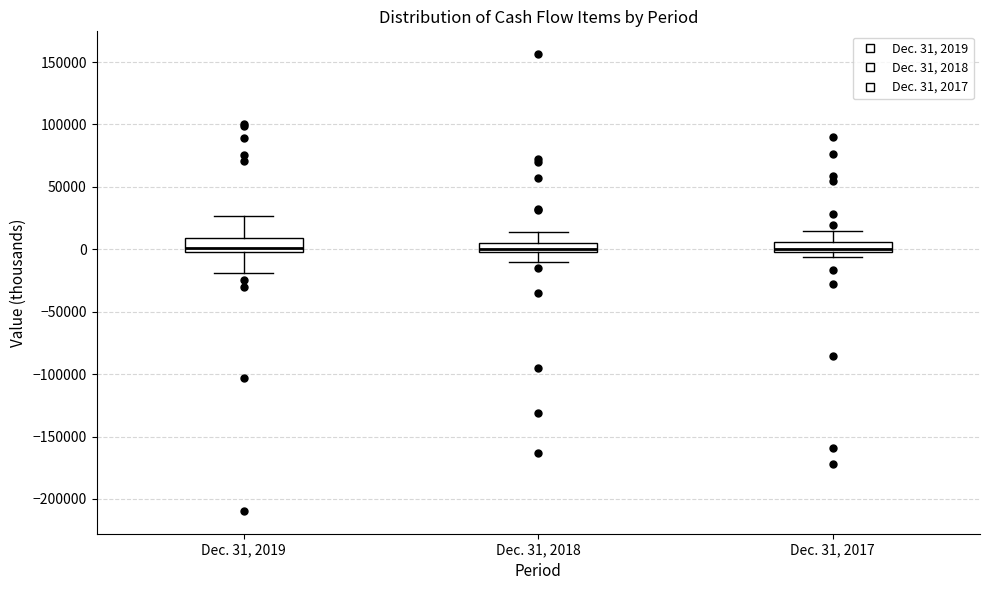

Where does the lower whisker of the box for Dec. 31, 2019 end on the y-axis? The values are not printed on the chart, so give them approximately, as read against the axis.

-20000